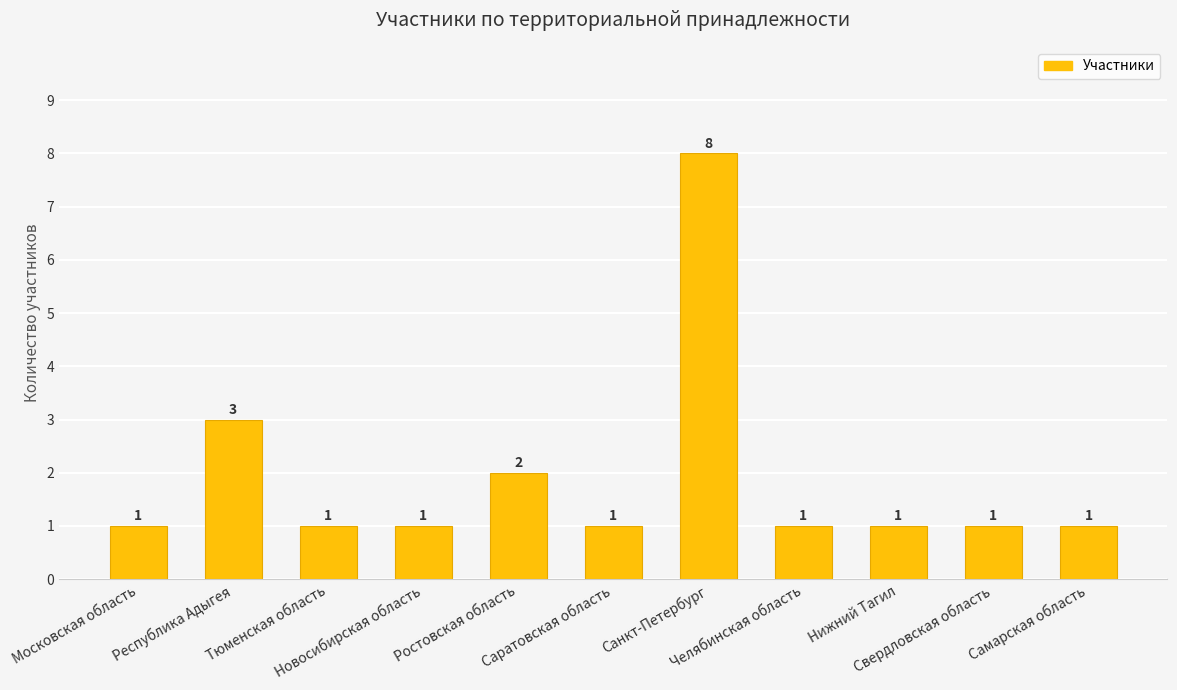

Which has a higher value, Саратовская область or Республика Адыгея?

Республика Адыгея